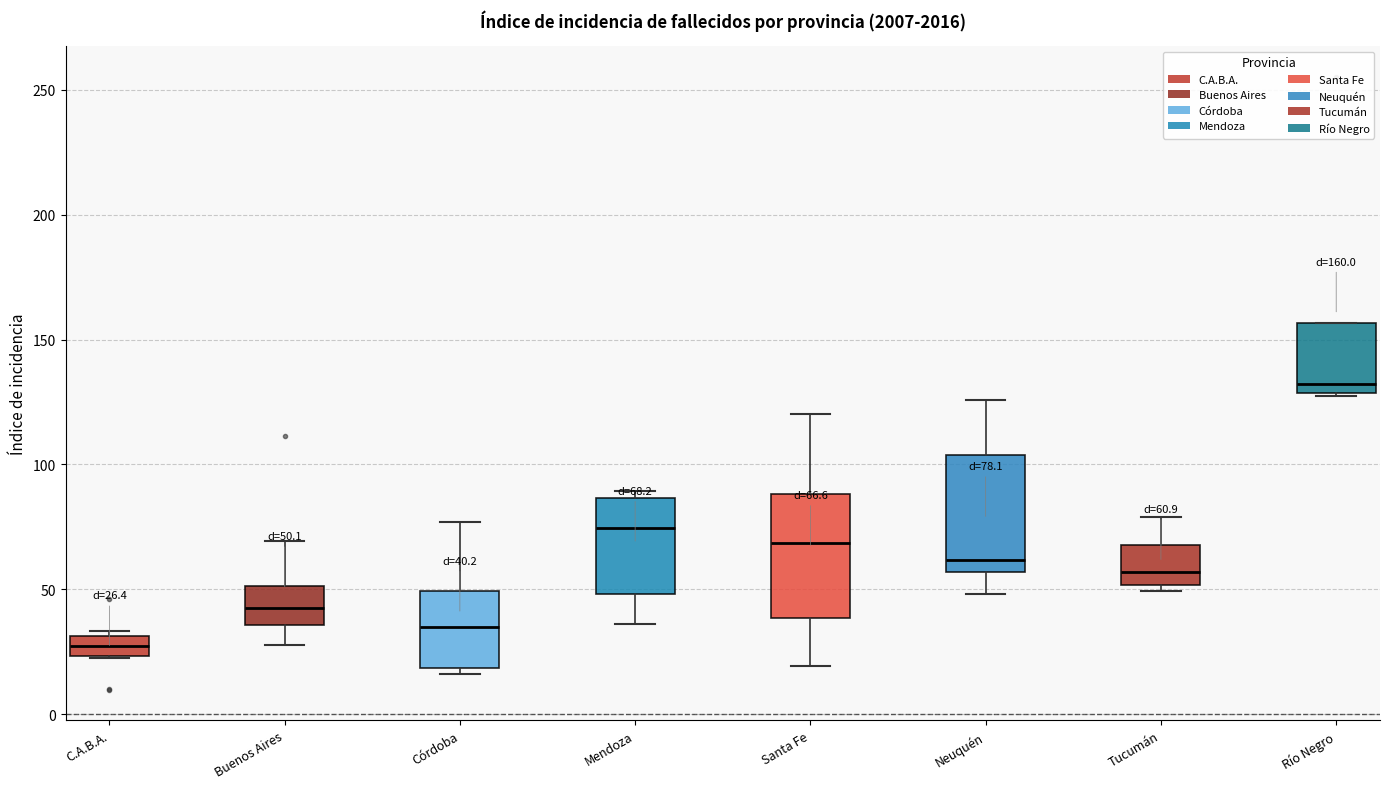

Which box's median line is the lowest?

C.A.B.A.